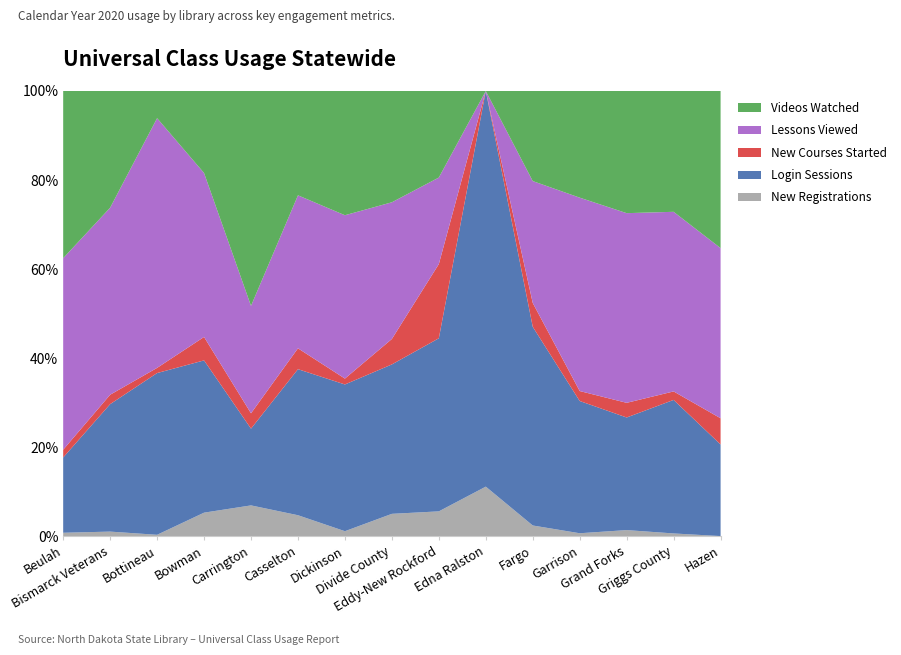

Reading left to right, list all the values displayed in this chart.

New Registrations: Beulah=3	Bismarck Veterans=52	Bottineau=1	Bowman=2	Carrington=2	Casselton=3	Dickinson=5	Divide County=7	Eddy-New Rockford=2	Edna Ralston=1	Fargo=8	Garrison=2	Grand Forks=27	Griggs County=5	Hazen=0
Login Sessions: Beulah=68	Bismarck Veterans=1478	Bottineau=125	Bowman=13	Carrington=5	Casselton=21	Dickinson=150	Divide County=47	Eddy-New Rockford=14	Edna Ralston=8	Fargo=150	Garrison=93	Grand Forks=507	Griggs County=252	Hazen=7
New Courses Started: Beulah=7	Bismarck Veterans=109	Bottineau=4	Bowman=2	Carrington=1	Casselton=3	Dickinson=6	Divide County=8	Eddy-New Rockford=6	Edna Ralston=0	Fargo=18	Garrison=7	Grand Forks=66	Griggs County=16	Hazen=2
Lessons Viewed: Beulah=173	Bismarck Veterans=2169	Bottineau=193	Bowman=14	Carrington=7	Casselton=22	Dickinson=167	Divide County=43	Eddy-New Rockford=7	Edna Ralston=0	Fargo=92	Garrison=136	Grand Forks=854	Griggs County=339	Hazen=13
Videos Watched: Beulah=151	Bismarck Veterans=1353	Bottineau=21	Bowman=7	Carrington=14	Casselton=15	Dickinson=127	Divide County=35	Eddy-New Rockford=7	Edna Ralston=0	Fargo=68	Garrison=75	Grand Forks=550	Griggs County=228	Hazen=12